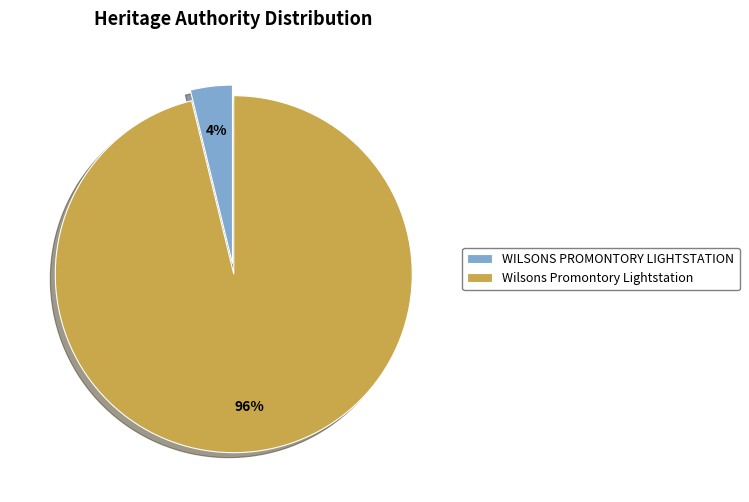

Rank the categories by value from highest to lowest.

Wilsons Promontory Lightstation, WILSONS PROMONTORY LIGHTSTATION